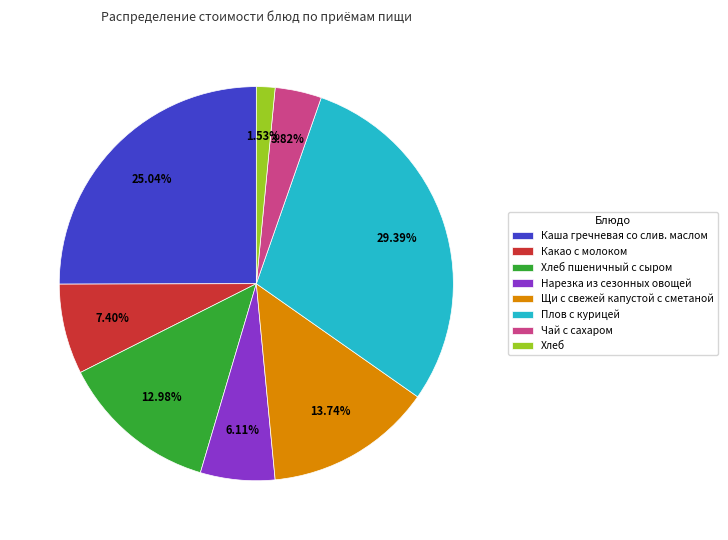

Between Нарезка из сезонных овощей and Плов с курицей, which is larger?

Плов с курицей